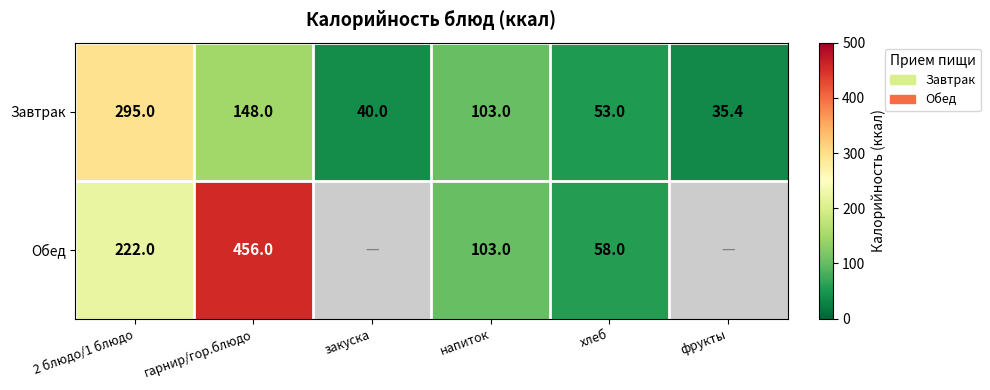

Rank the series at 2 блюдо/1 блюдо from lowest to highest value.

Обед, Завтрак